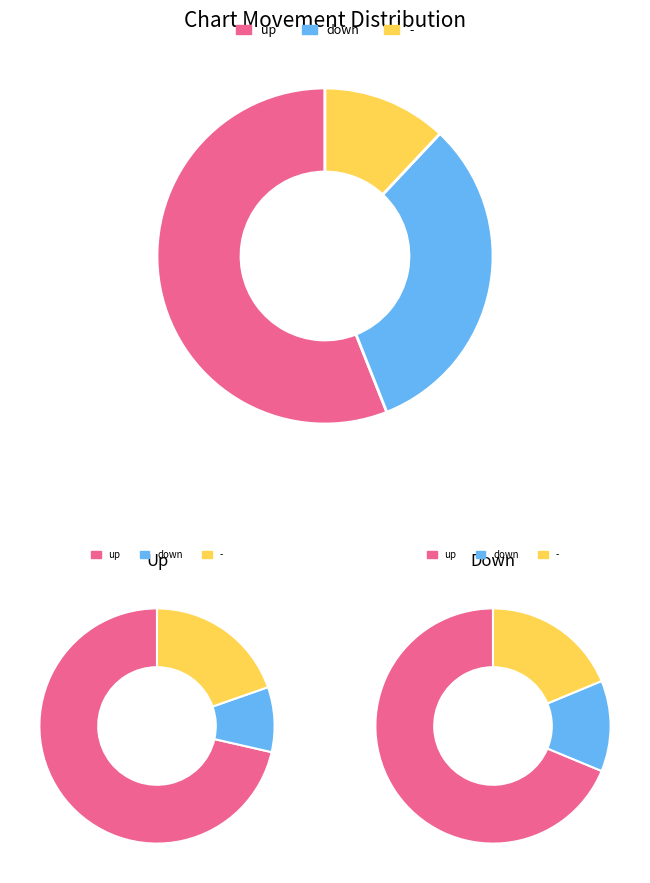

Which slice is the largest?

up